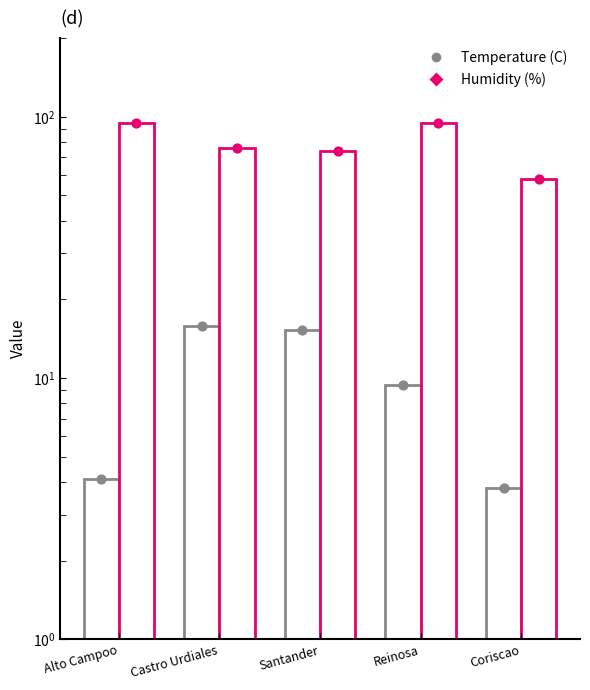

At how many categories does at least one series exceed 87?

2